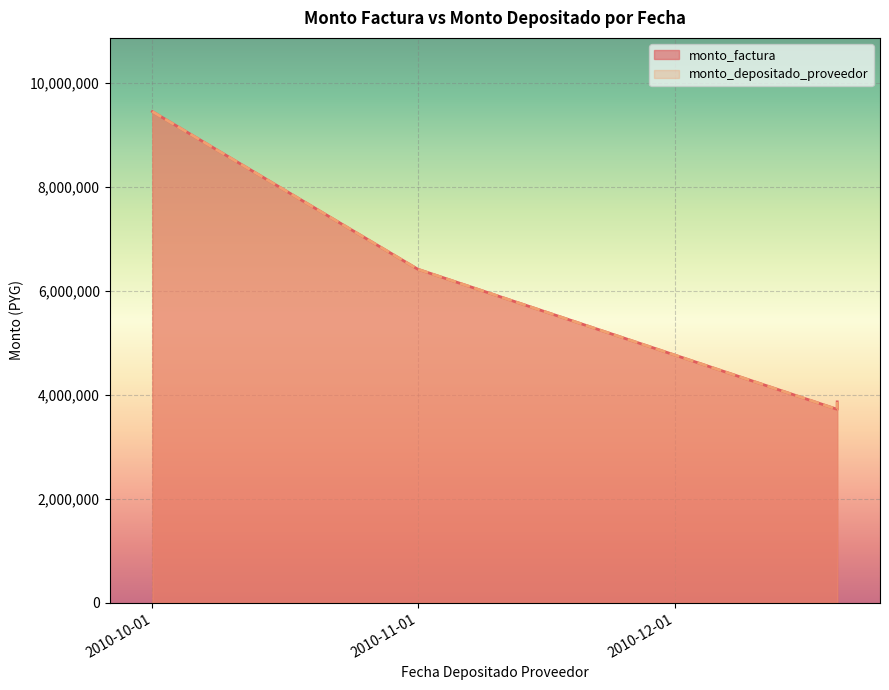

What is the sum of the monto_factura values at 2010-11-01 and 2010-12-20?

10135200